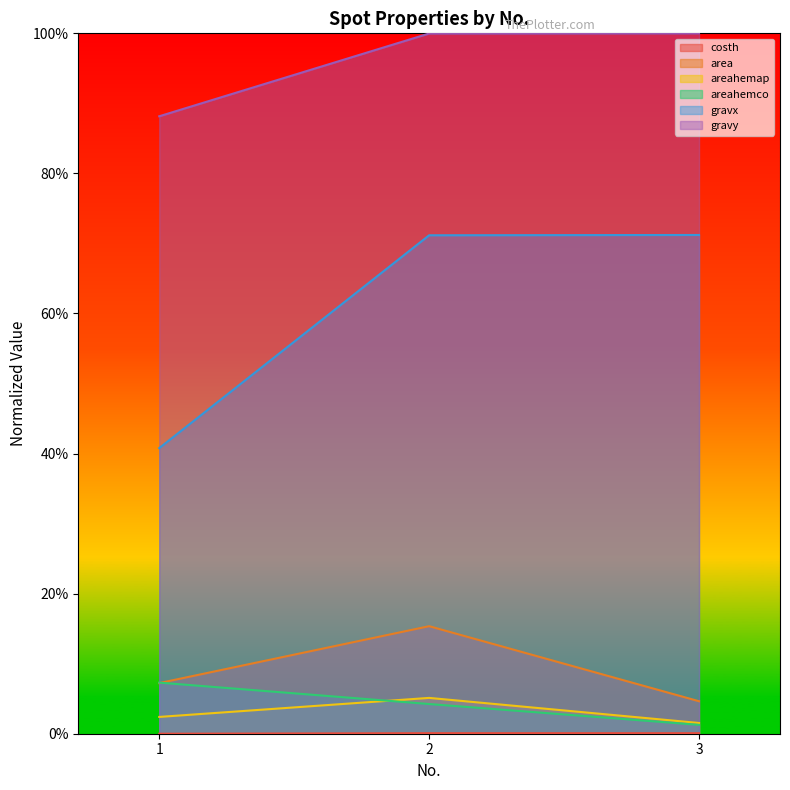

The value of costh at 3 is 0.0. True or false?

False